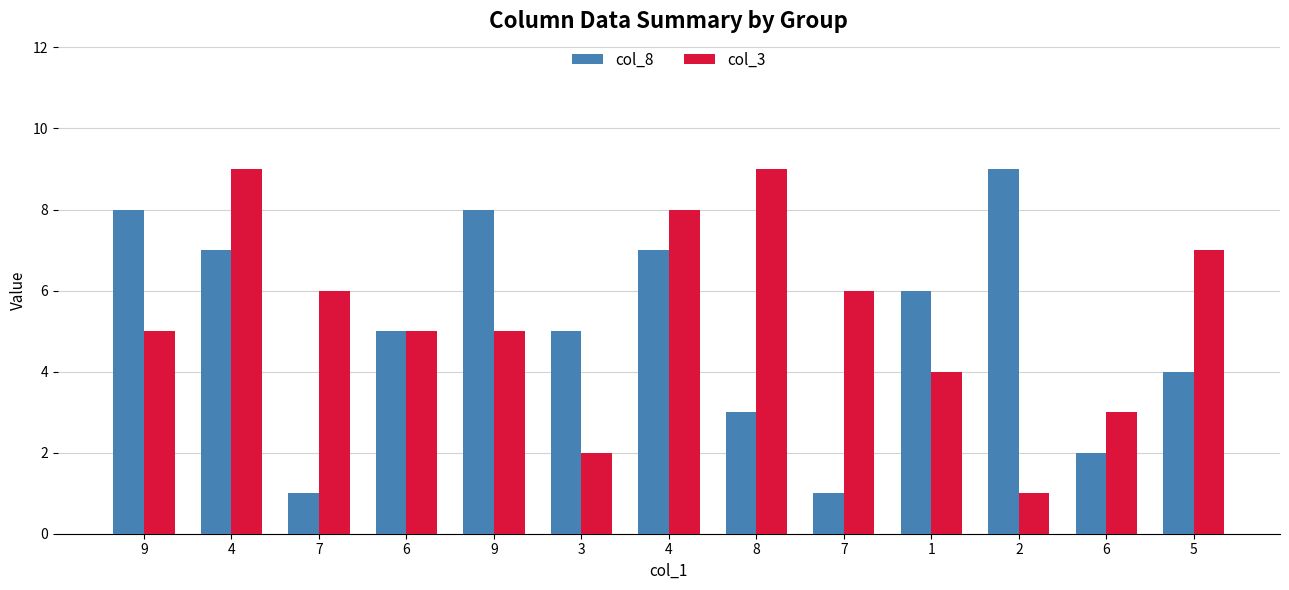

Between 9 and 5, which series saw the biggest shift?

col_8